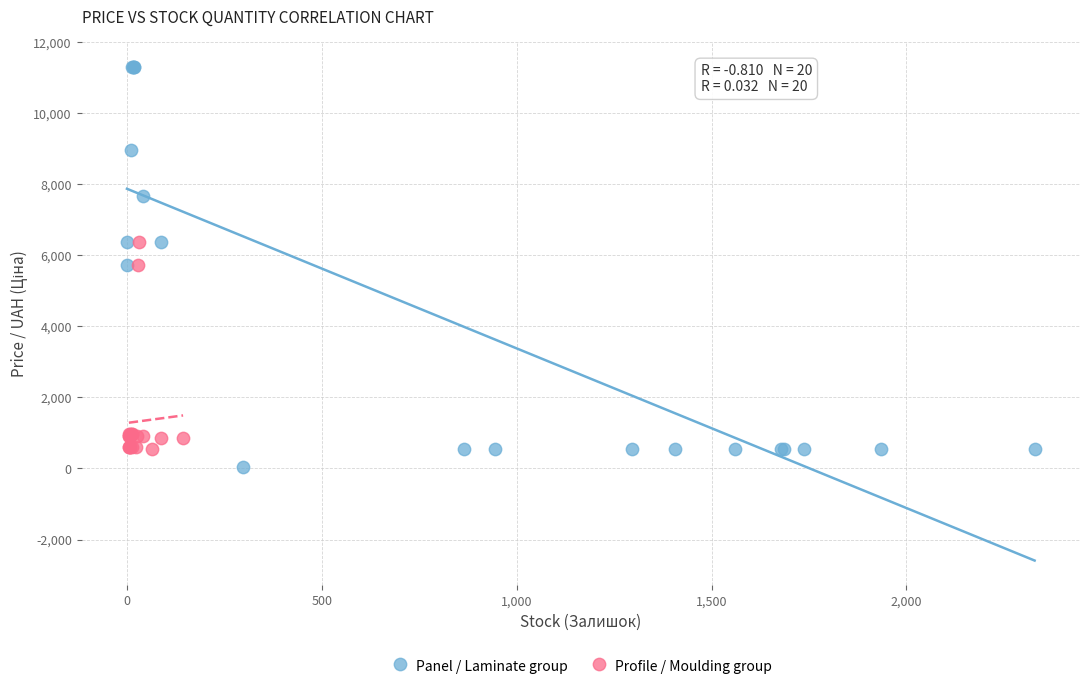

Which series has the widest spread of Y values?

Panel / Laminate group